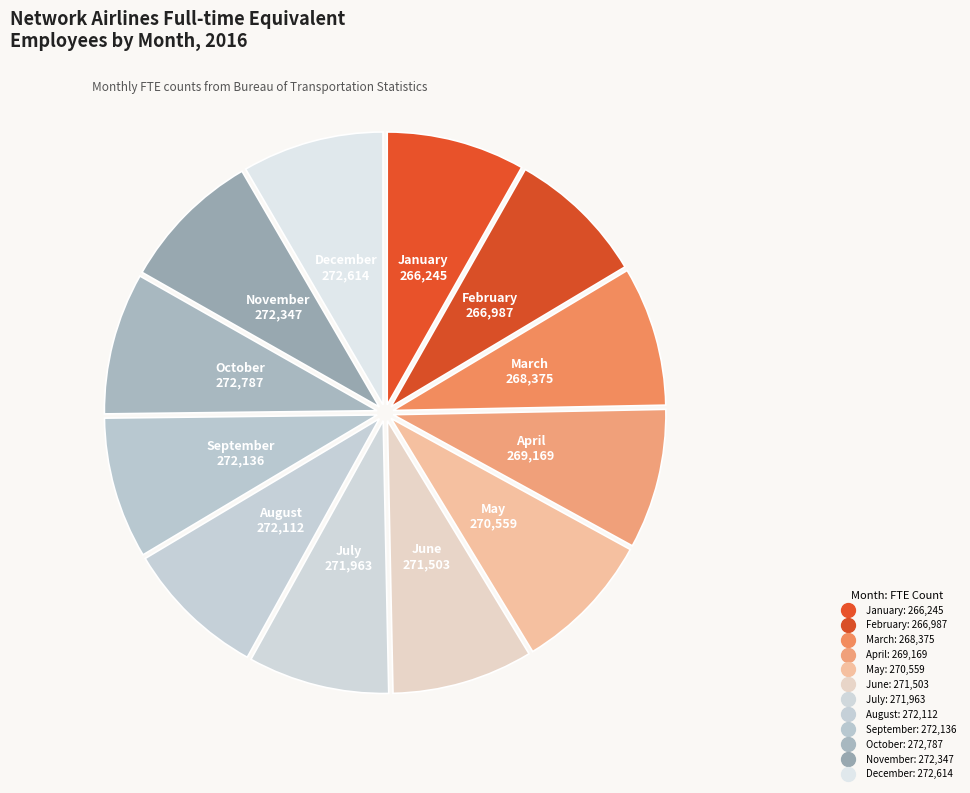

What percentage is the April slice, to the nearest percent?

8%